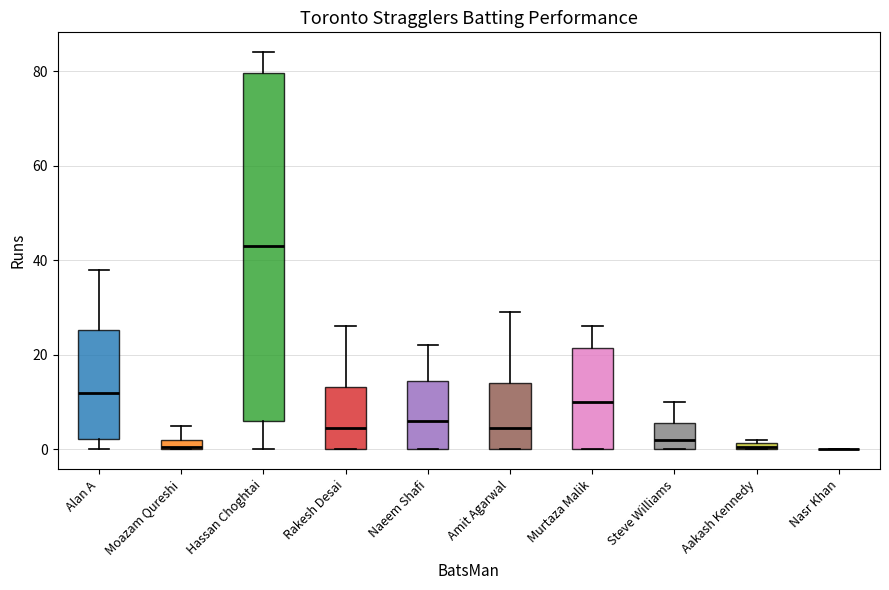

Which box is the tallest, from its lower edge to its upper edge?

Hassan Choghtai